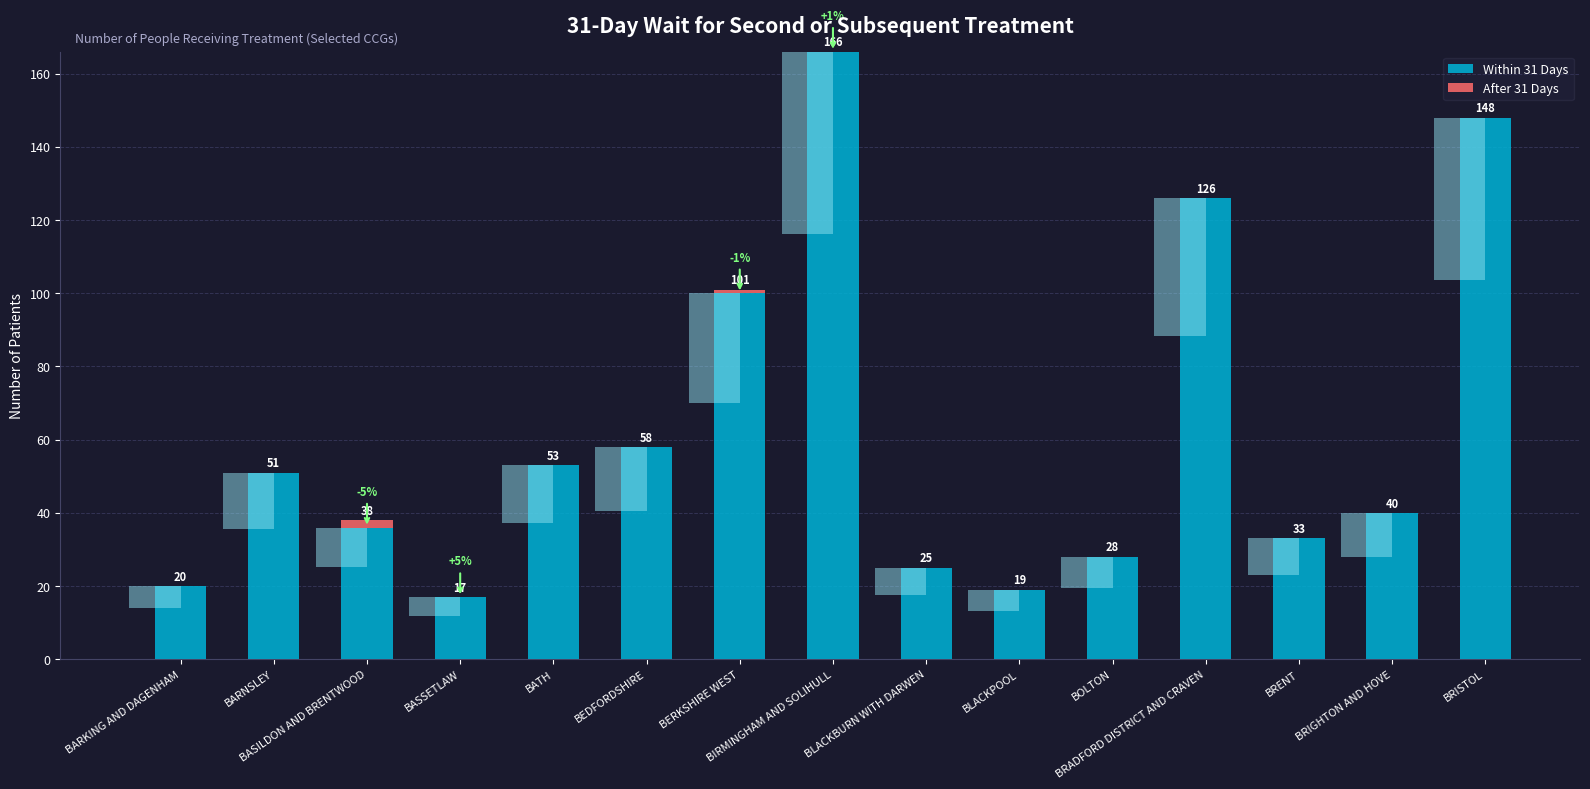

Count the number of data series in this chart.

2